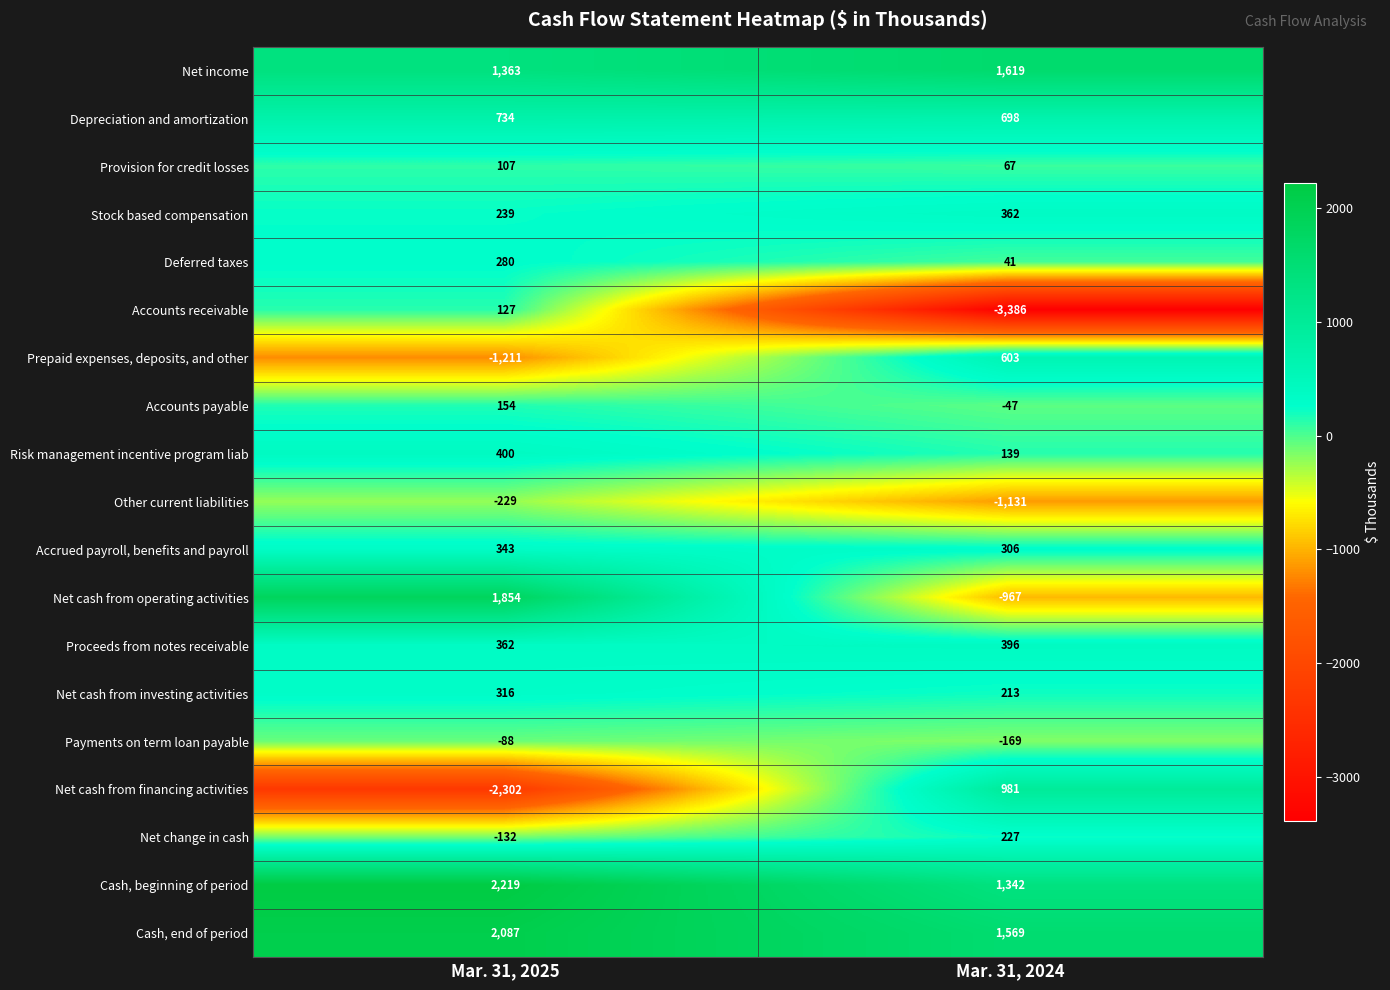

List the series in order of their peak value, highest first.

Cash, beginning of period, Cash, end of period, Net cash from operating activities, Net income, Net cash from financing activities, Depreciation and amortization, Prepaid expenses, deposits, and other, Risk management incentive program liab, Proceeds from notes receivable, Stock based compensation, Accrued payroll, benefits and payroll, Net cash from investing activities, Deferred taxes, Net change in cash, Accounts payable, Accounts receivable, Provision for credit losses, Payments on term loan payable, Other current liabilities